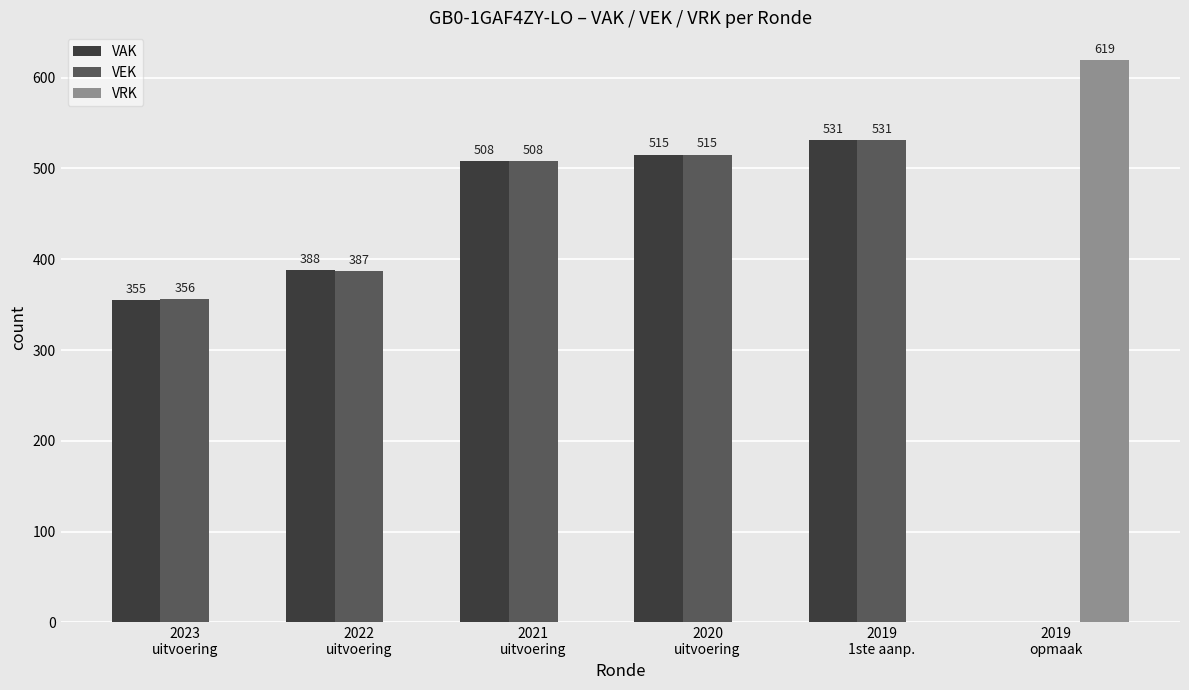

What is the sum of all VRK values?

619